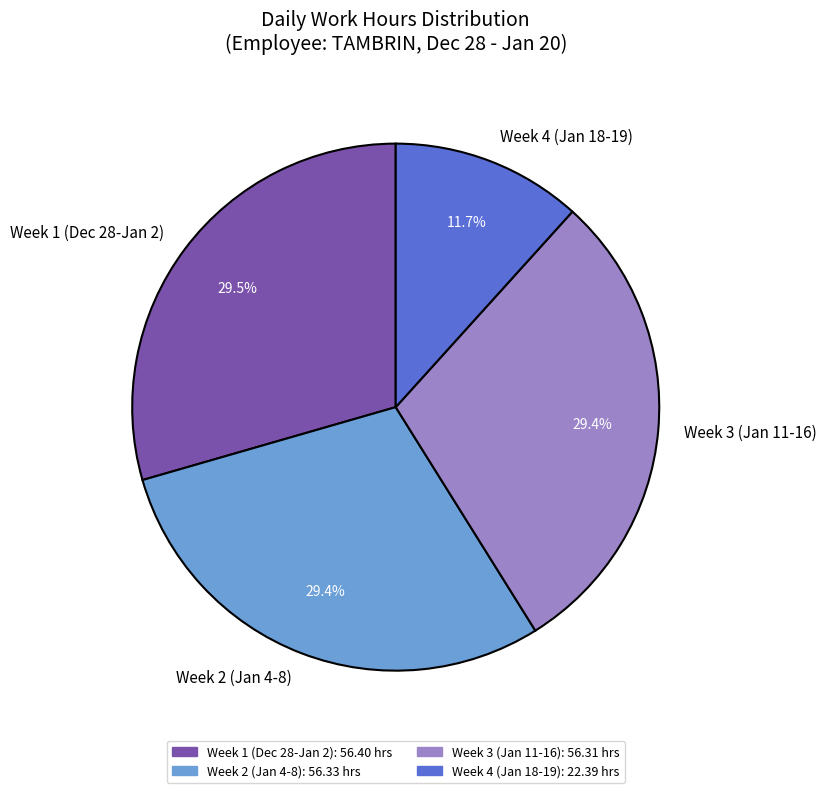

Which slice is the smallest?

Week 4 (Jan 18-19)